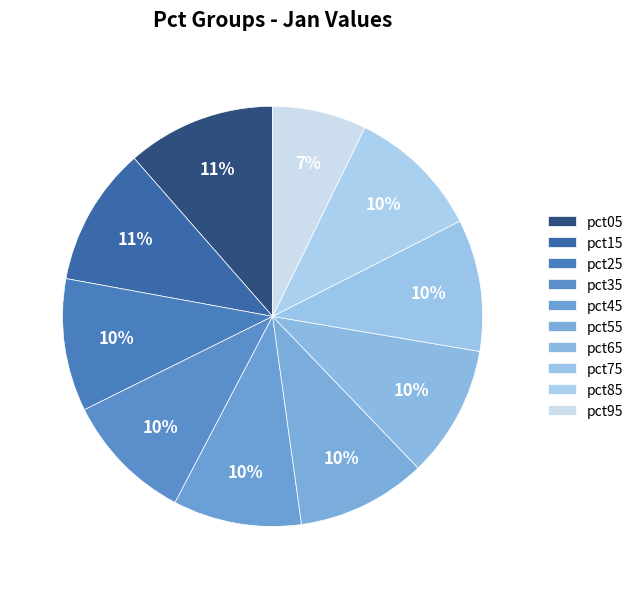

To the nearest percent, what is the average slice percentage?

10%